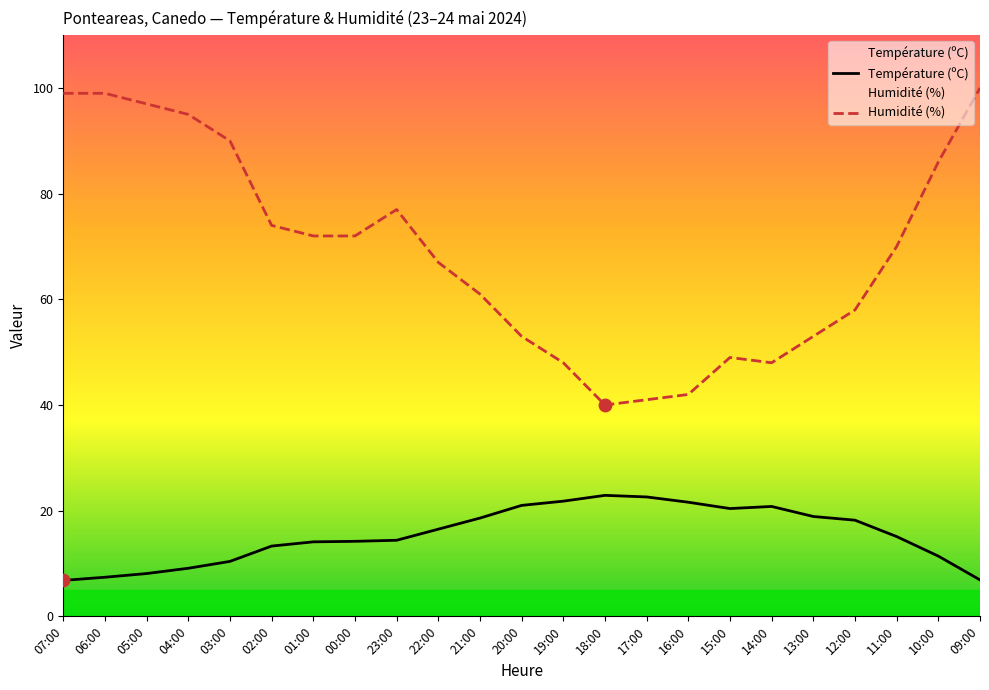

What are all the series names shown in the legend?

Température (ºC), Humidité (%)